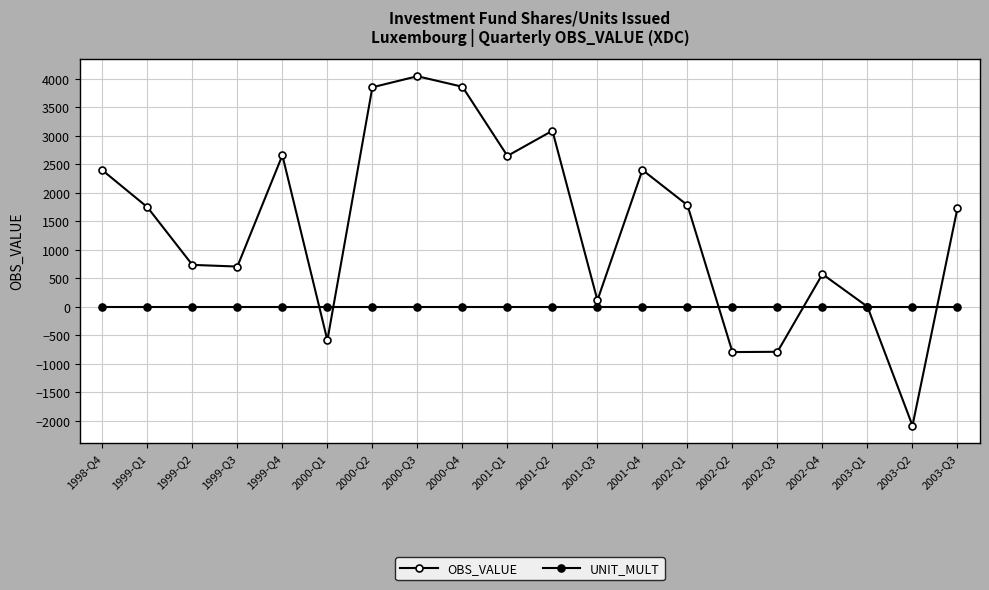

What is the sum of the OBS_VALUE values at 2003-Q3 and 2001-Q4?

4138.3